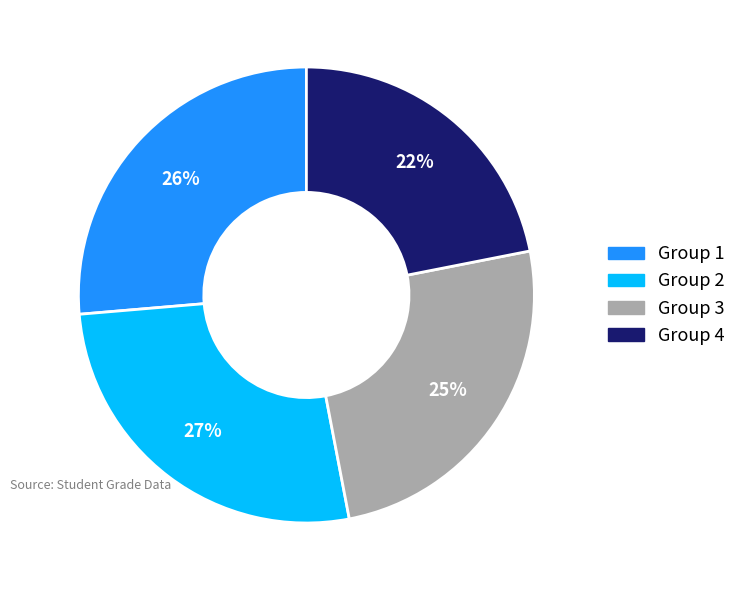

To the nearest percent, what portion does Group 3 represent?

25%